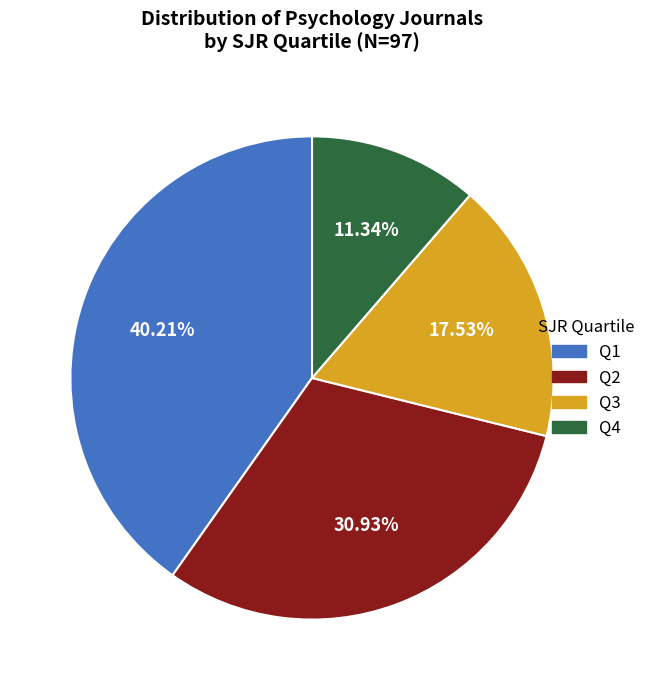

Which category has the smallest portion of the pie?

Q4